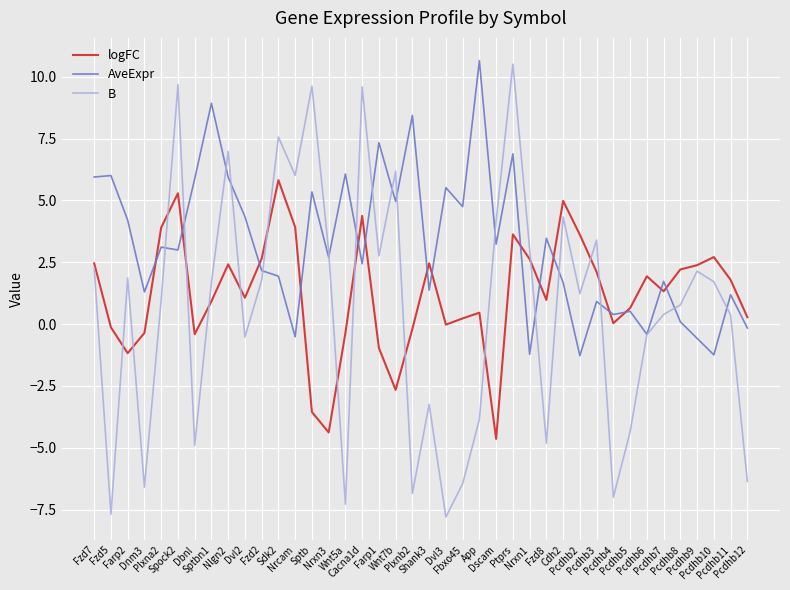

List the series in order of their overall mean, lowest first.

B, logFC, AveExpr